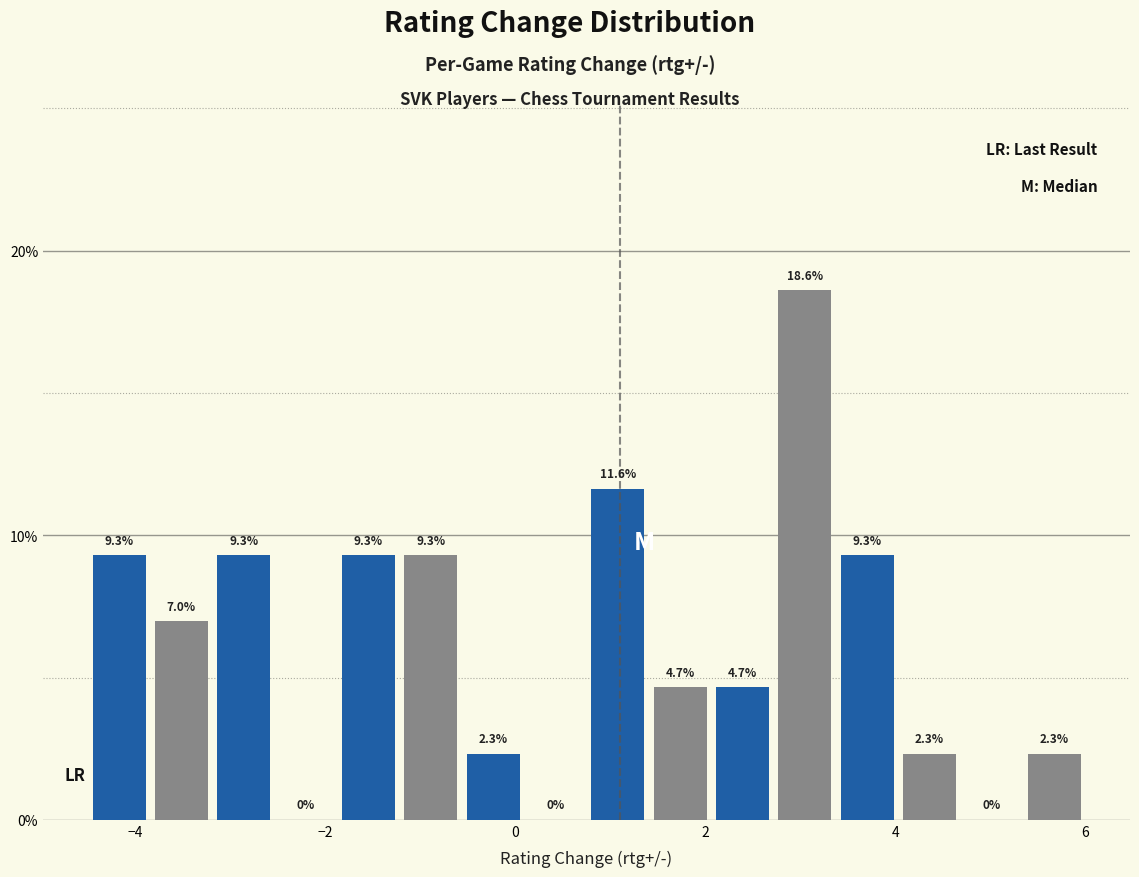

Read against the x-axis, roughly where is the centre of the tallest bar?

3.0